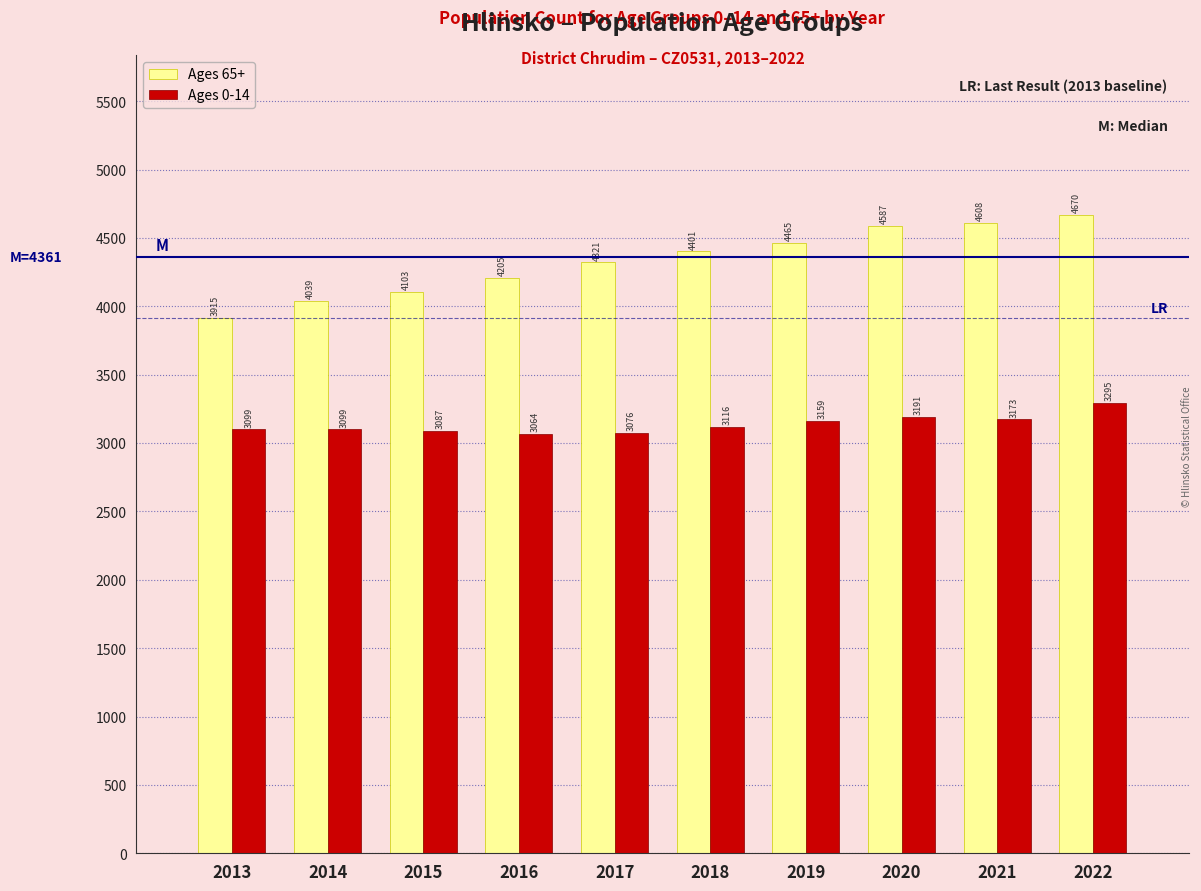

Reading left to right, what are all the values shown in this chart?

Ages 65+: 2013=3915	2014=4039	2015=4103	2016=4205	2017=4321	2018=4401	2019=4465	2020=4587	2021=4608	2022=4670
Ages 0-14: 2013=3099	2014=3099	2015=3087	2016=3064	2017=3076	2018=3116	2019=3159	2020=3191	2021=3173	2022=3295